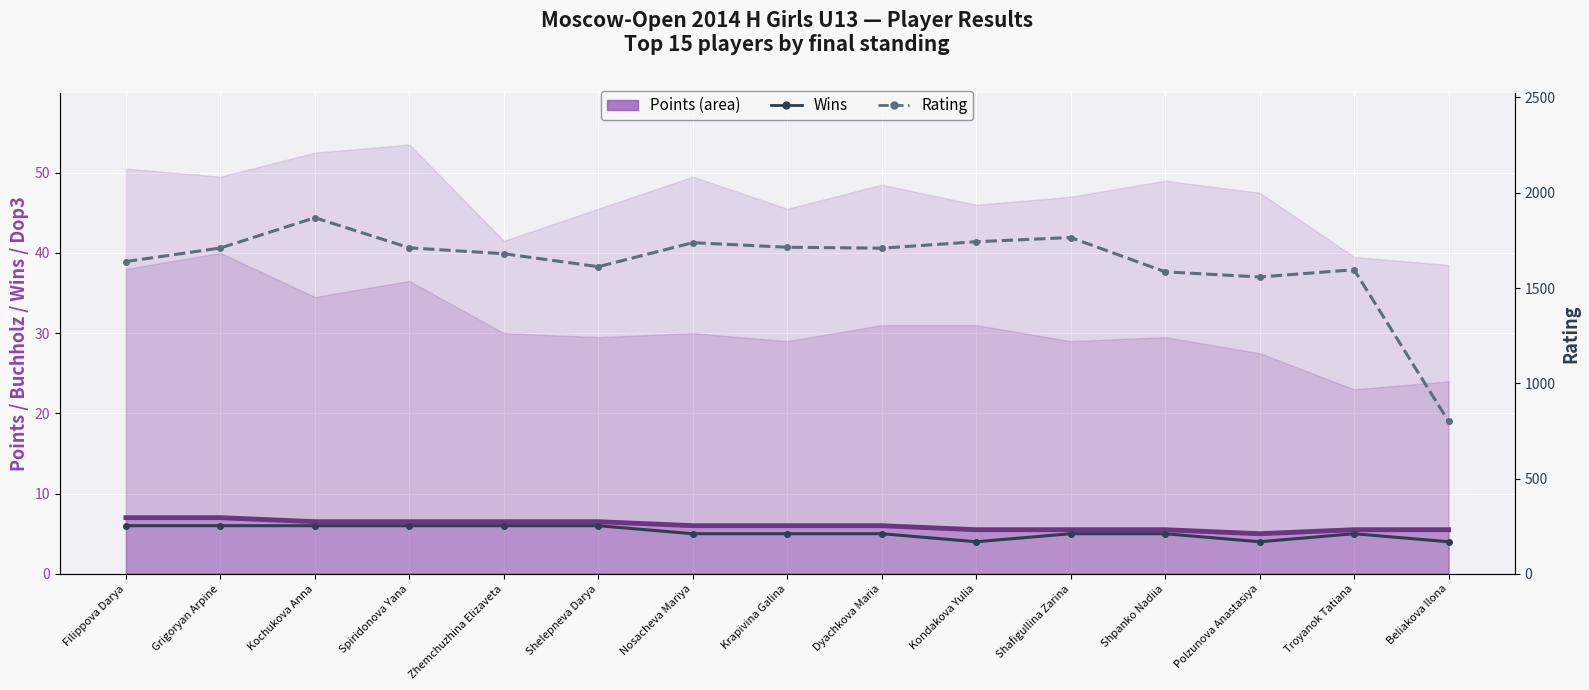

The value of Points (line) at Krapivina Galina is 6.0. True or false?

True